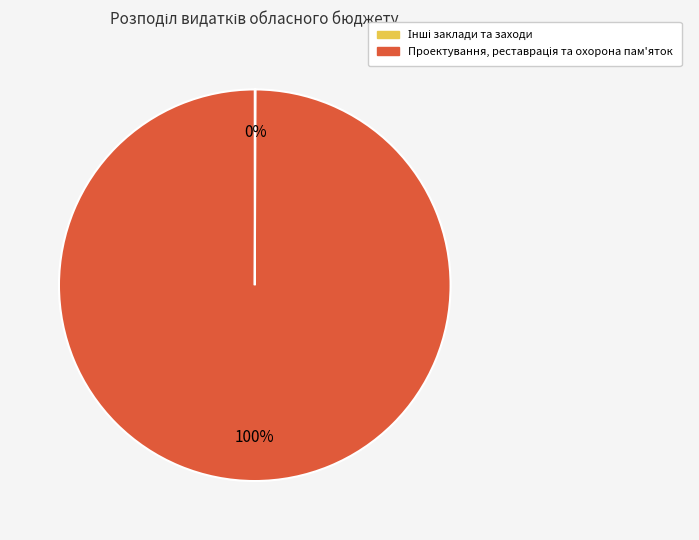

Is there any slice that represents more than half of the pie?

Yes